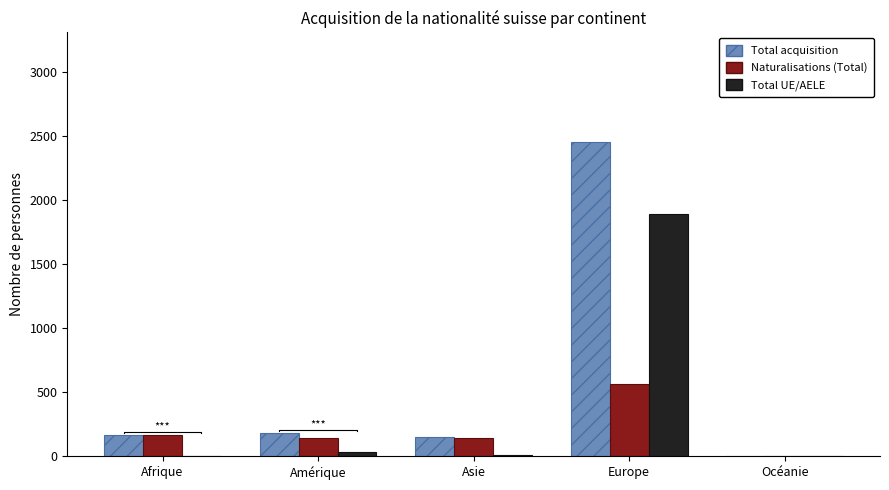

What is the value of the Total acquisition bar at the 2nd from the left?

185